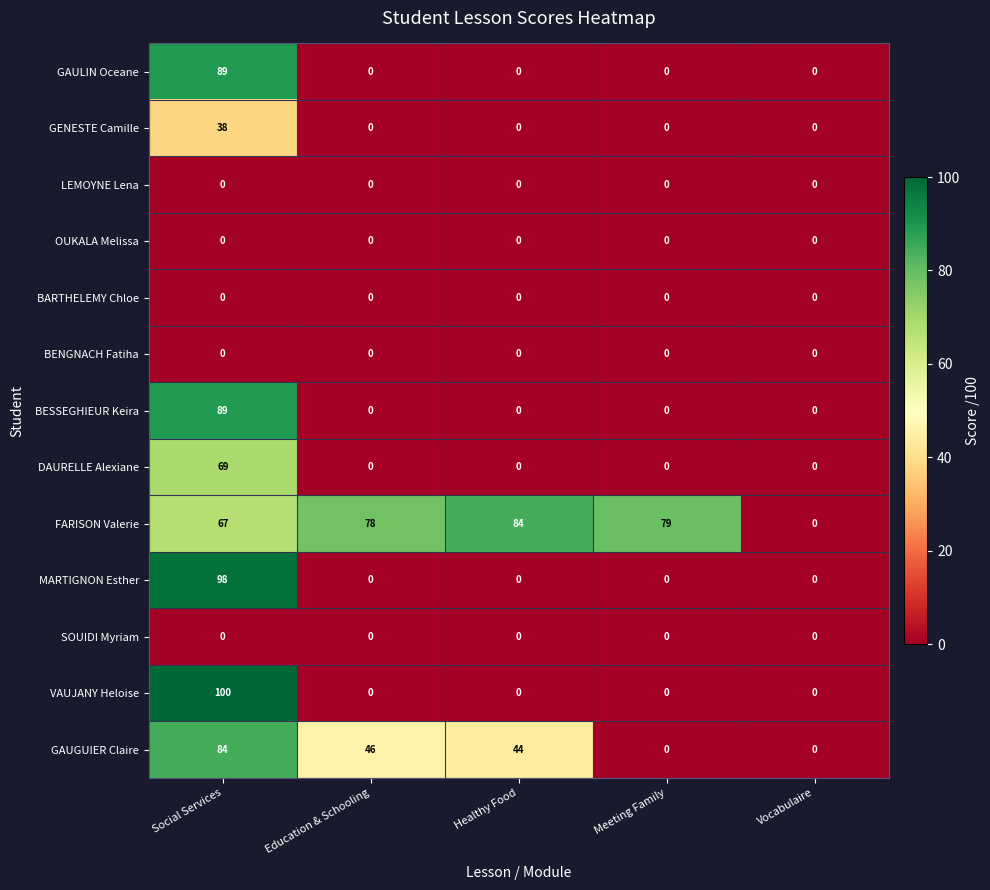

At how many categories does at least one series exceed 21?

4